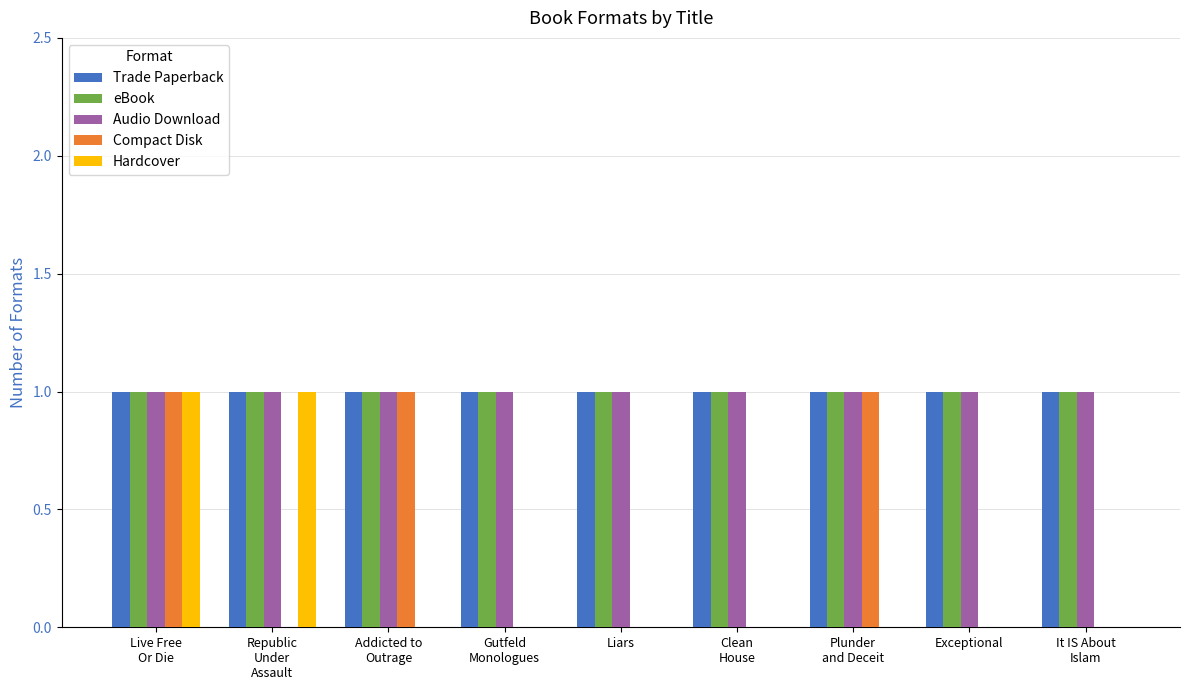

What is the sum of all Audio Download values?

9